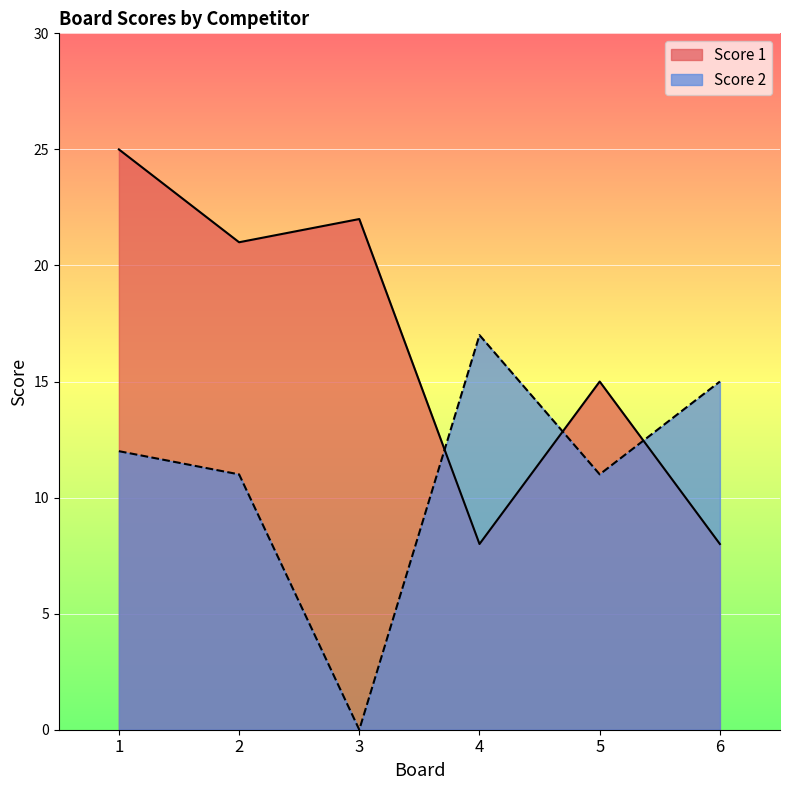

At which category is the sum across all series the highest?

1